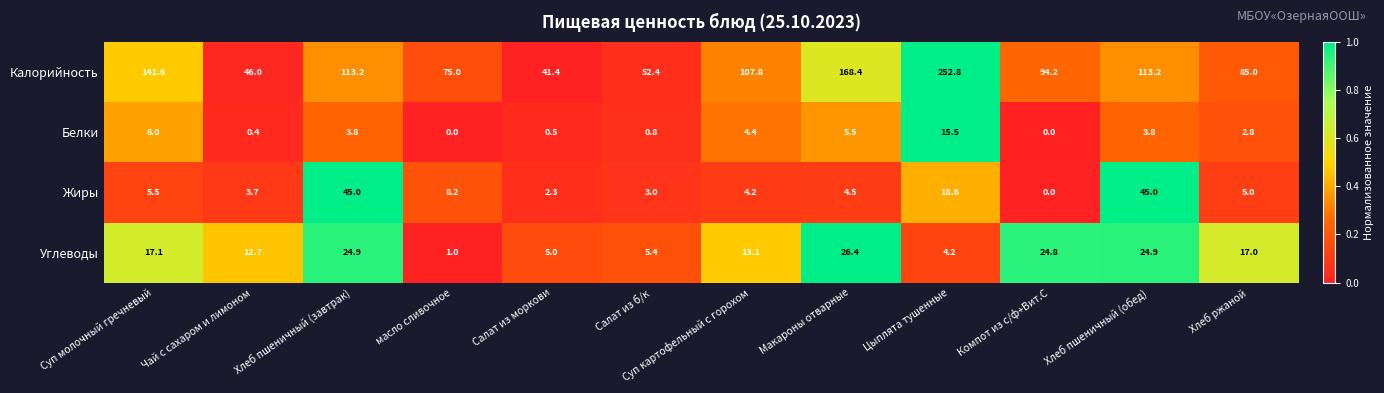

At which label is Белки closest to 7?

Суп молочный гречневый